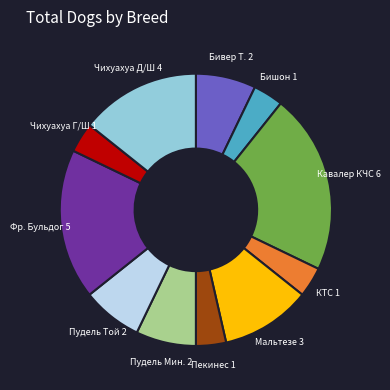

Is there a majority slice in this chart?

No